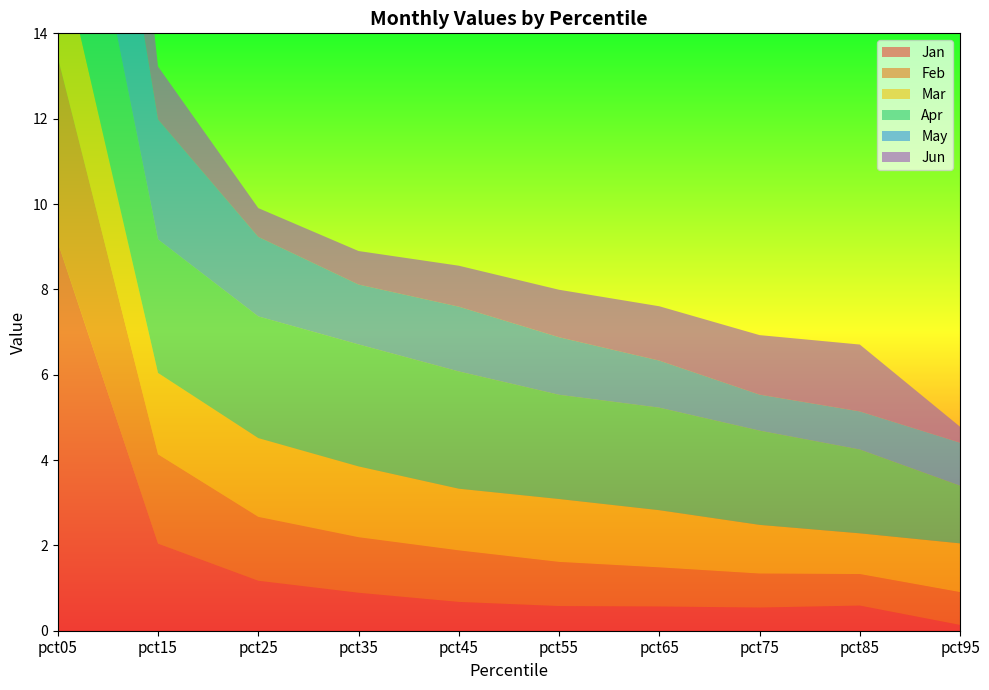

Reading left to right, what are all the values shown in this chart?

Jan: 9.1	2.0	1.2	0.9	0.7	0.6	0.6	0.5	0.6	0.1
Feb: 4.3	2.1	1.5	1.3	1.2	1.0	0.9	0.8	0.7	0.8
Mar: 2.8	1.9	1.8	1.7	1.4	1.5	1.3	1.1	1.0	1.1
Apr: 4.6	3.1	2.9	2.9	2.7	2.4	2.4	2.2	2.0	1.4
May: 5.3	2.8	1.9	1.4	1.5	1.3	1.1	0.8	0.9	1.0
Jun: 8.3	1.2	0.7	0.8	1.0	1.1	1.3	1.4	1.6	0.4